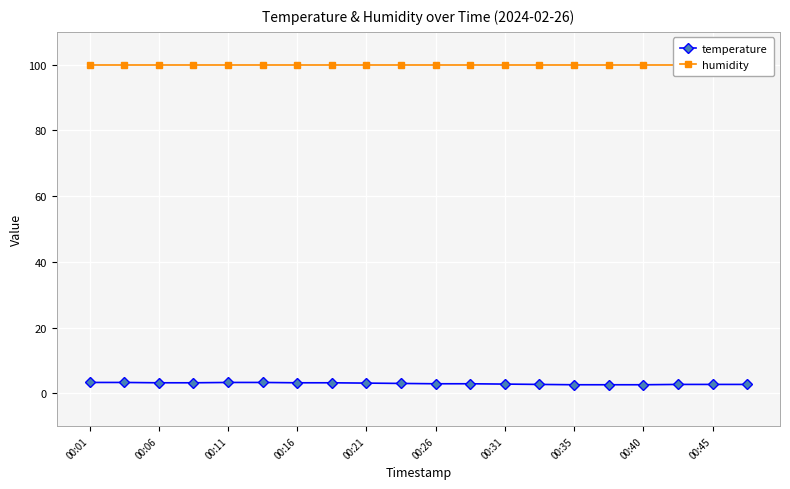

What is the total value across all series at 13?

102.6